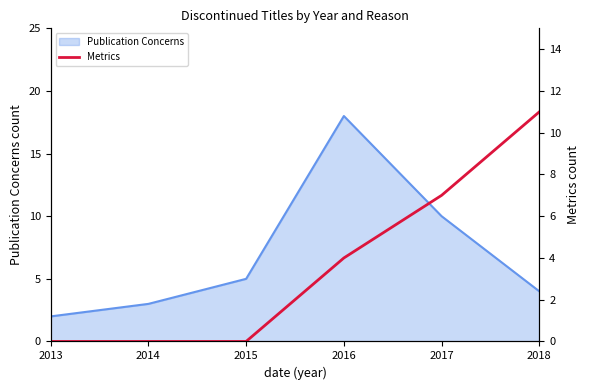

Between 2014 and 2016, which is larger?

2016